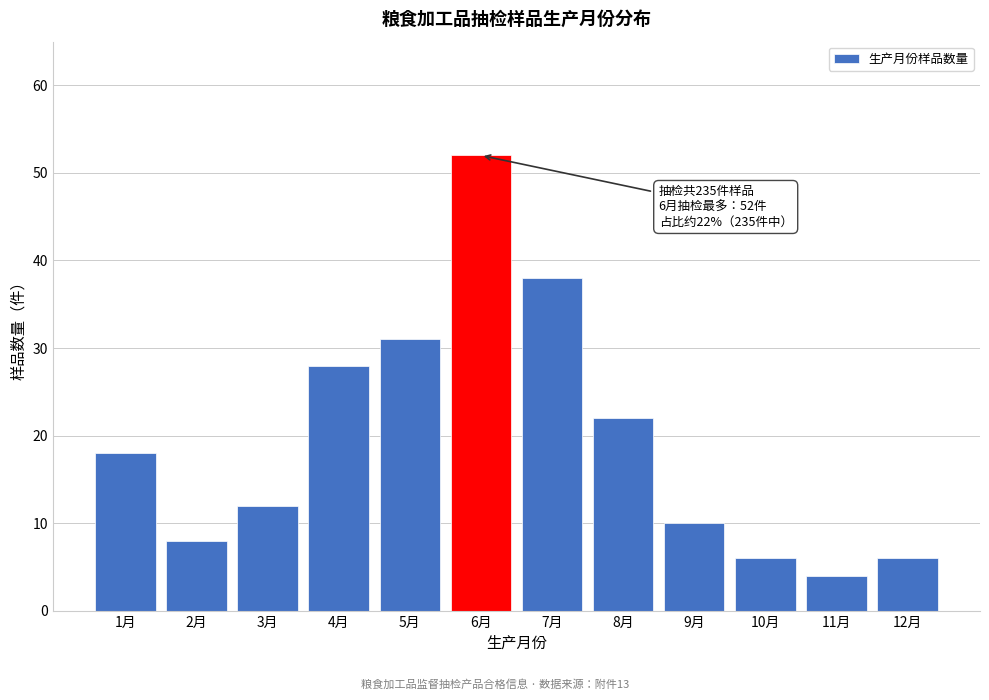

Reading left to right, transcribe all the data shown in this chart.

18	8	12	28	31	52	38	22	10	6	4	6